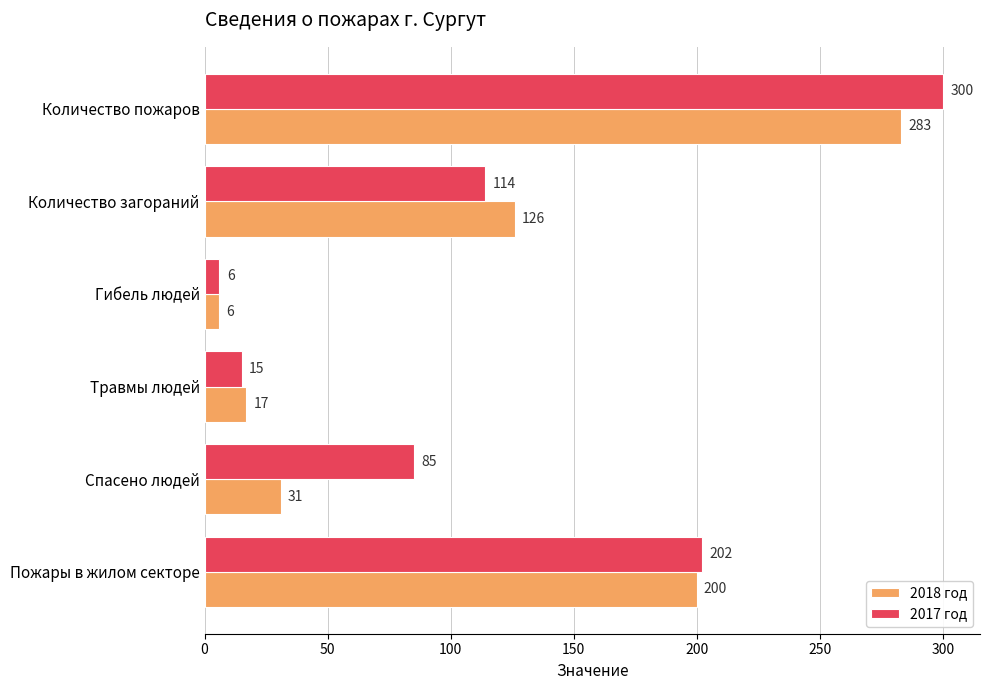

At which category is the sum across all series the highest?

Количество пожаров